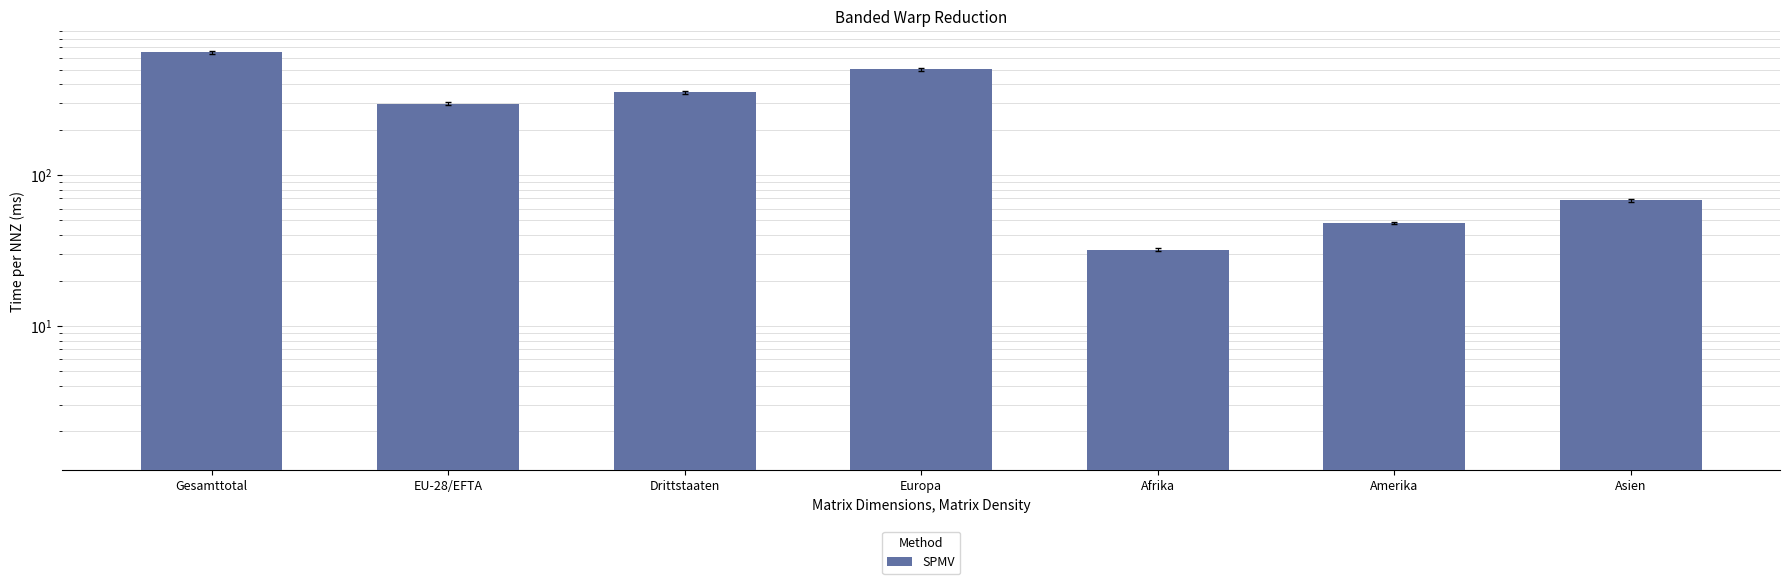

Reading left to right, what are all the values shown in this chart?

Gesamttotal=651	EU-28/EFTA=297	Drittstaaten=354	Europa=501	Afrika=32	Amerika=48	Asien=68